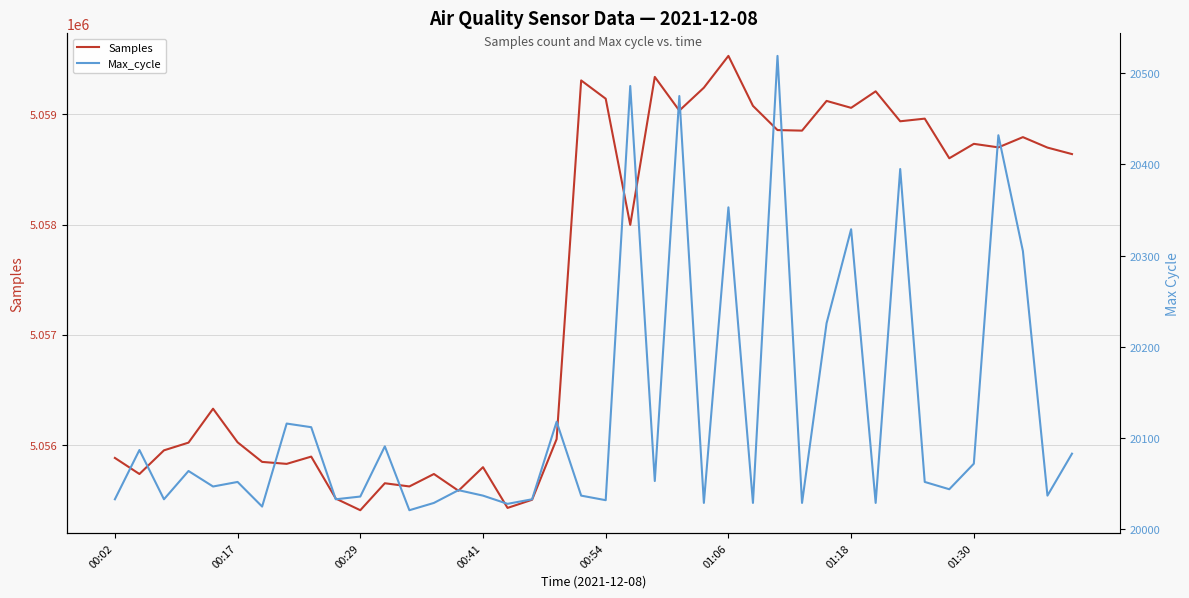

How many interior local valleys does the Samples series have?

13